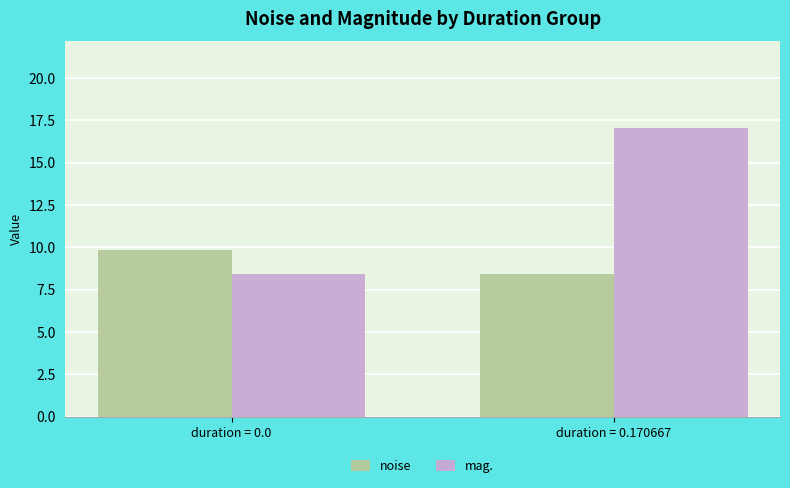

The noise series shows 8.5 at duration = 0.170667. True or false?

True